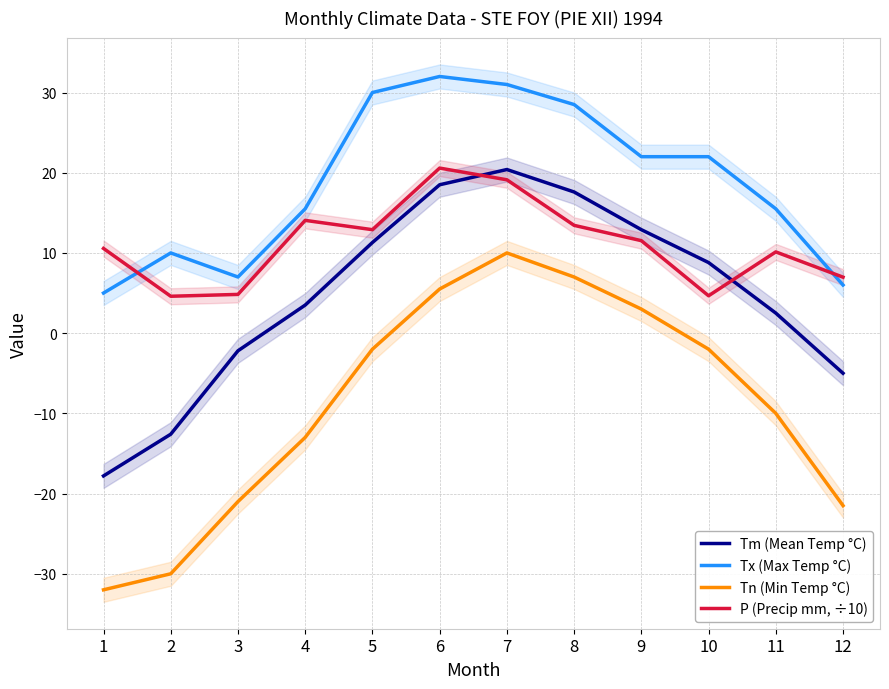

Does the chart display data point markers on the line(s)?

No